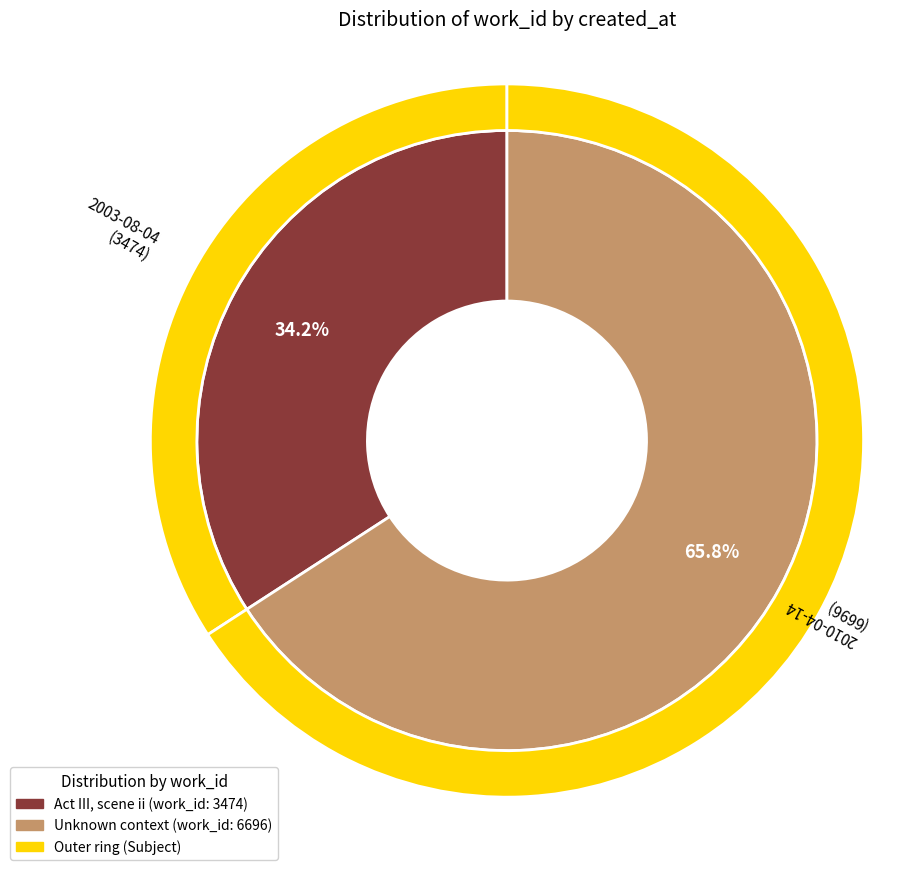

To the nearest percent, what is the average slice percentage?

50%